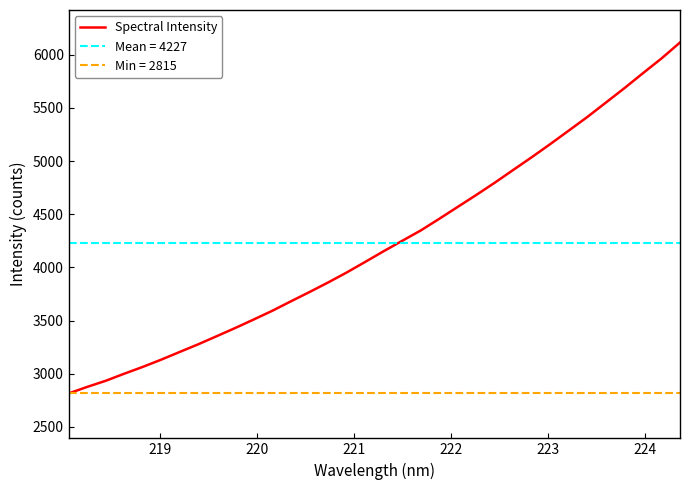

True or false: the data shows 5640.8 at 9.

False